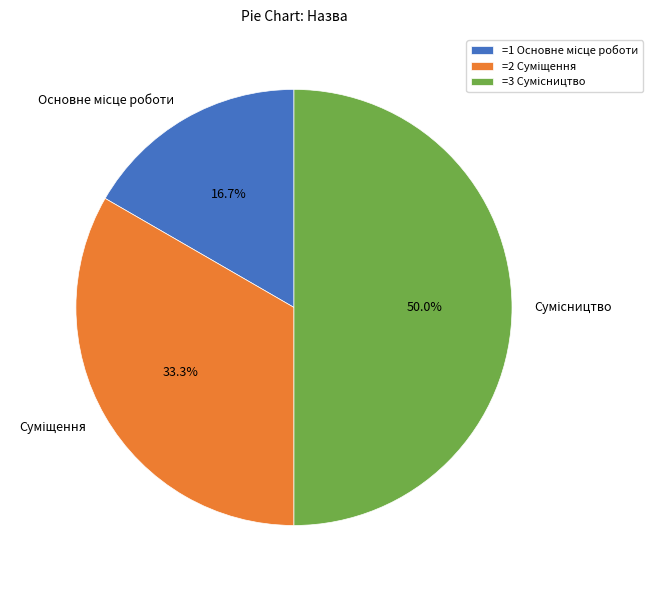

Count the number of slices in the pie.

3